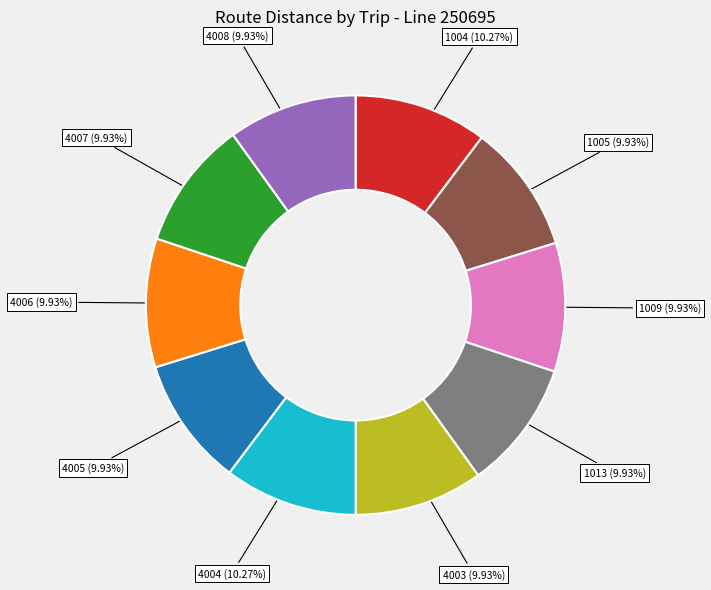

Do 4003 and 1004 together represent more than half of the pie?

No